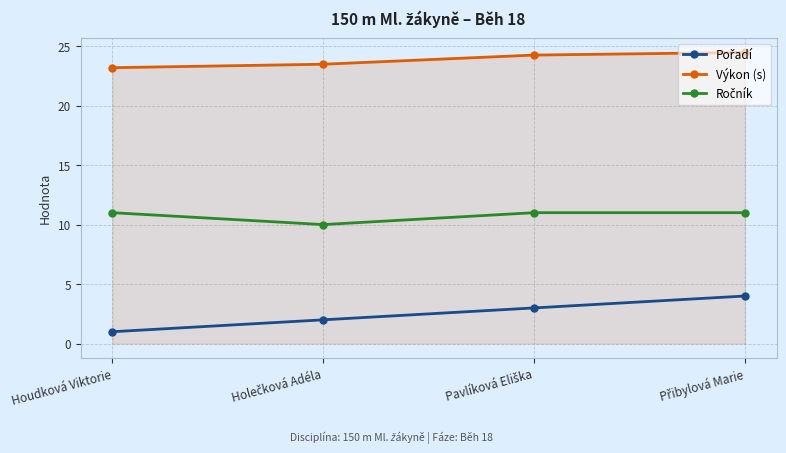

True or false: Výkon (s) has more than 2 points higher than both neighbors.

False